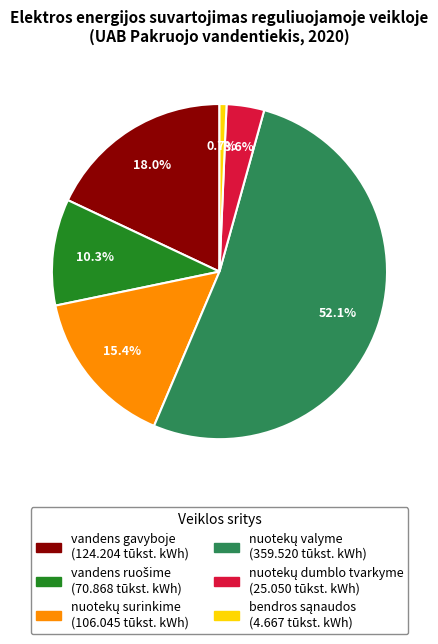

Does any single category account for the majority?

Yes